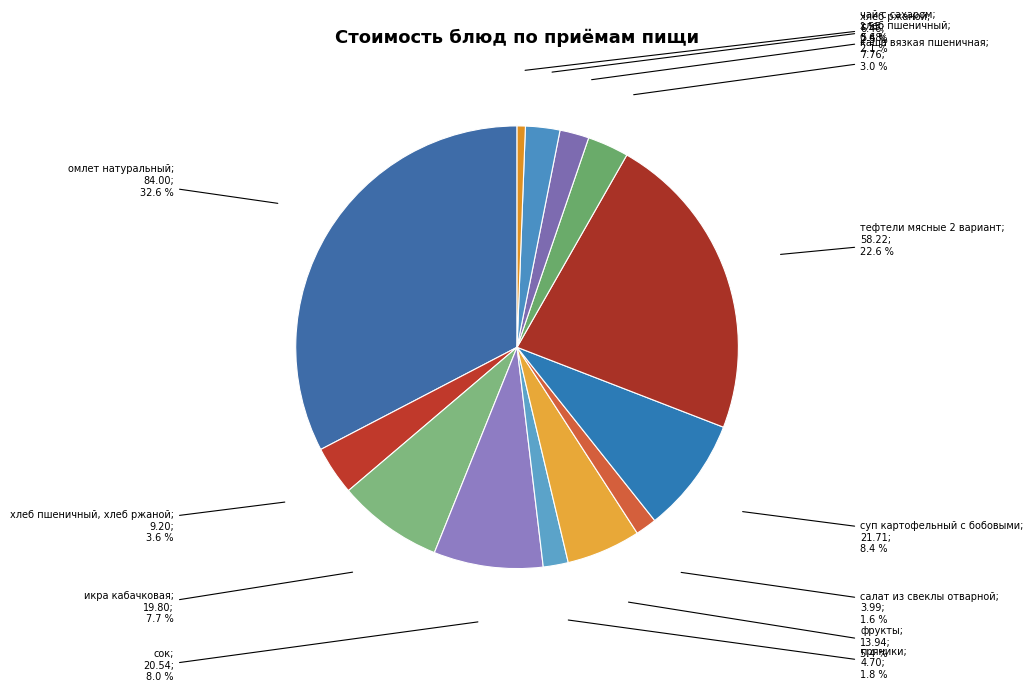

How many segments does this pie chart have?

13